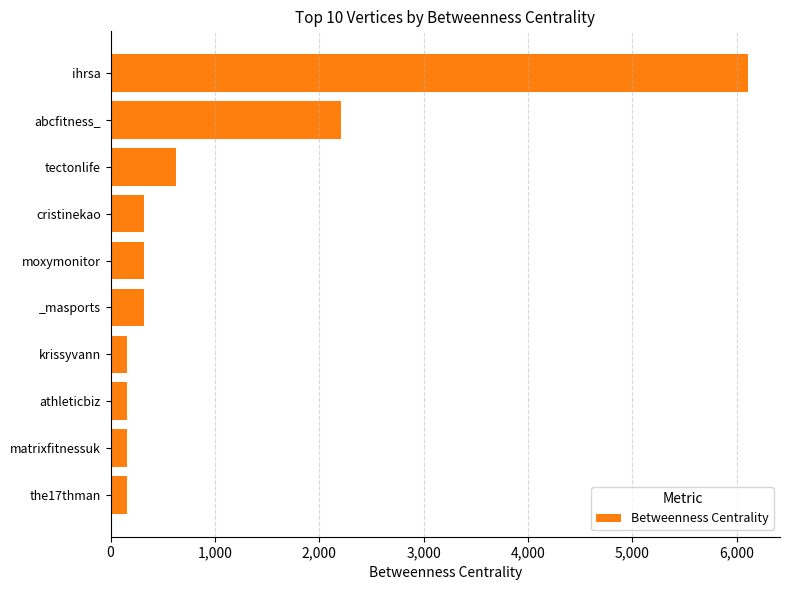

Between abcfitness_ and moxymonitor, which is larger?

abcfitness_